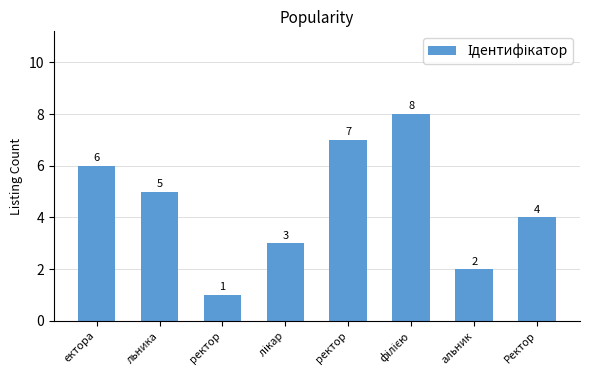

List the labels in order of value, largest first.

філією, ректор, ектора, льника, Ректор,  лікар, альник, ректор